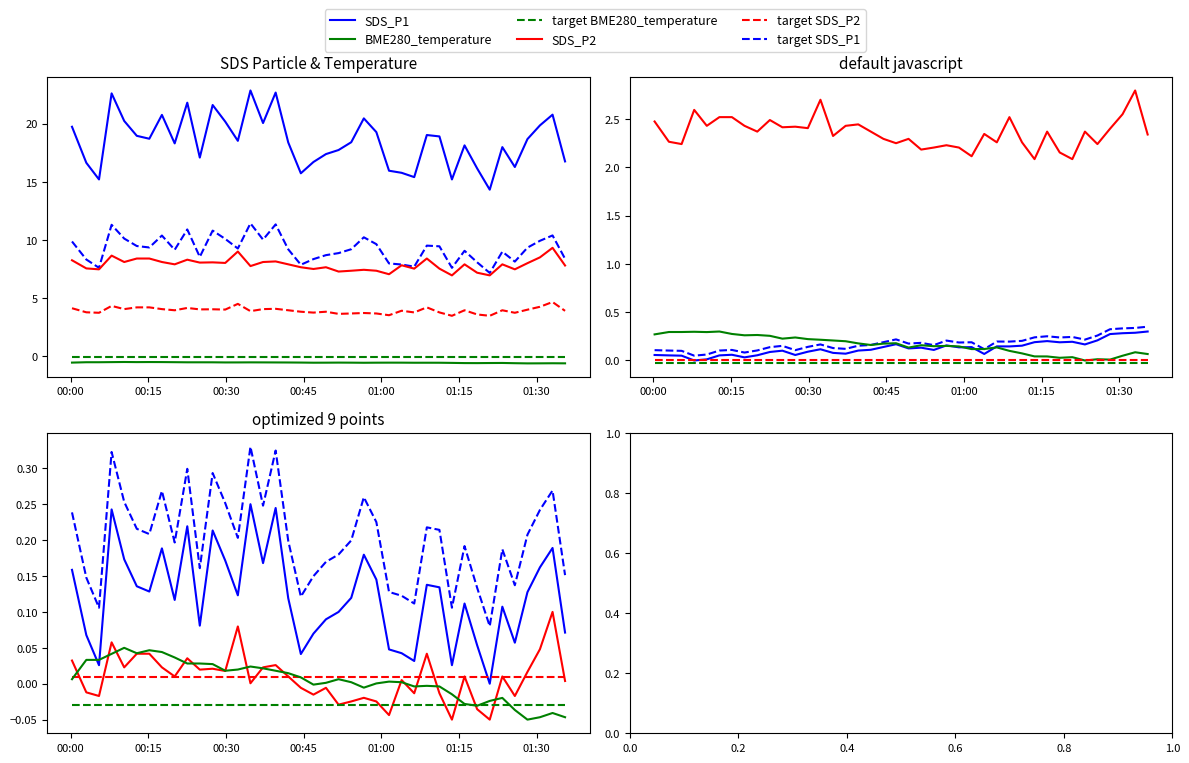

Between 2022/03/02 00:15:10 and 2022/03/02 00:44:26, which series saw the biggest shift?

SDS_P1